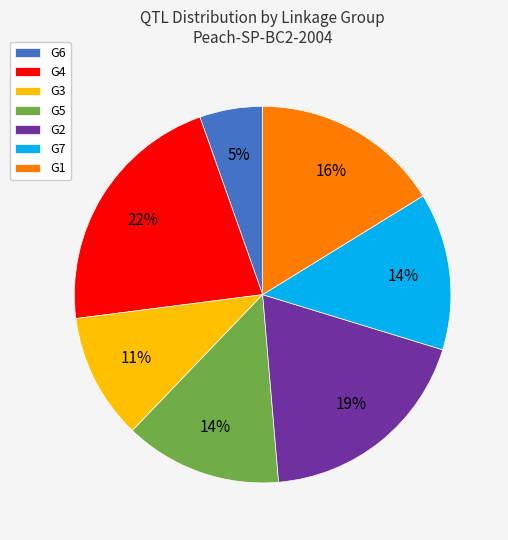

Which slice is the smallest?

G6